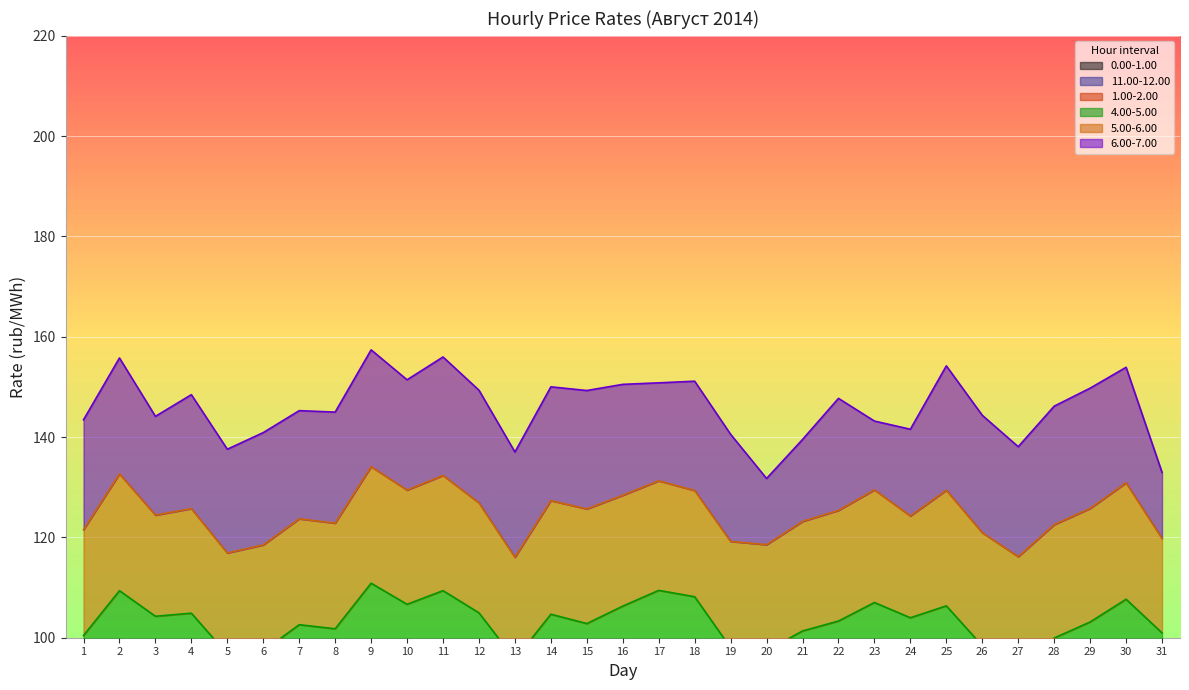

What is the sum of the 6.00-7.00 values at 14 and 13?

262.1